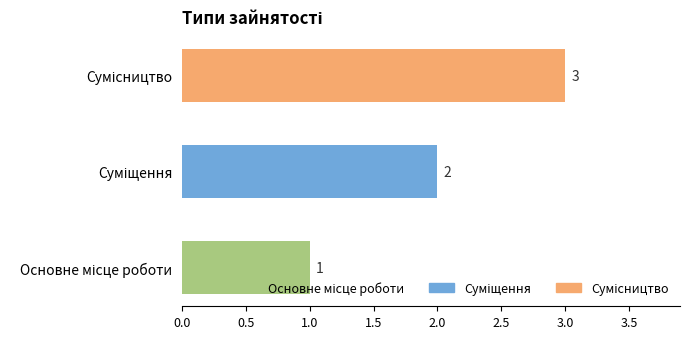

What is the sum of all values?

6